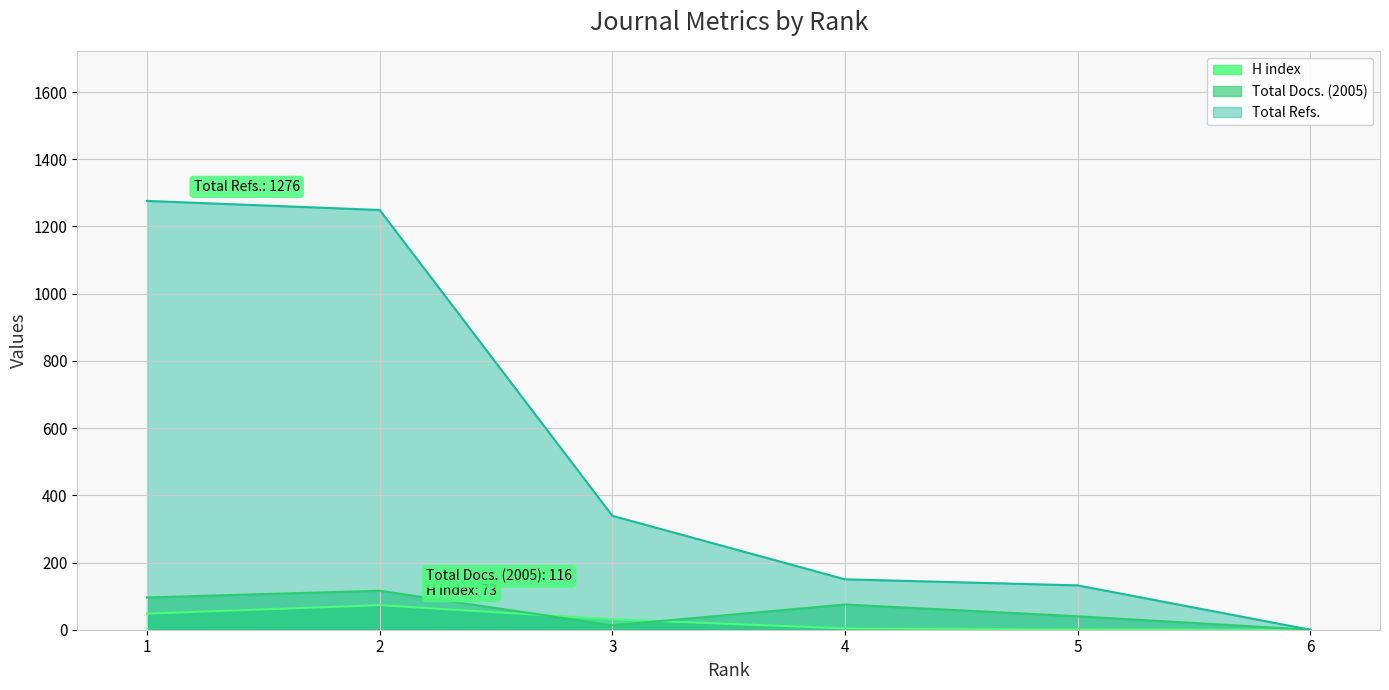

What is the total value across all series at 4?

229